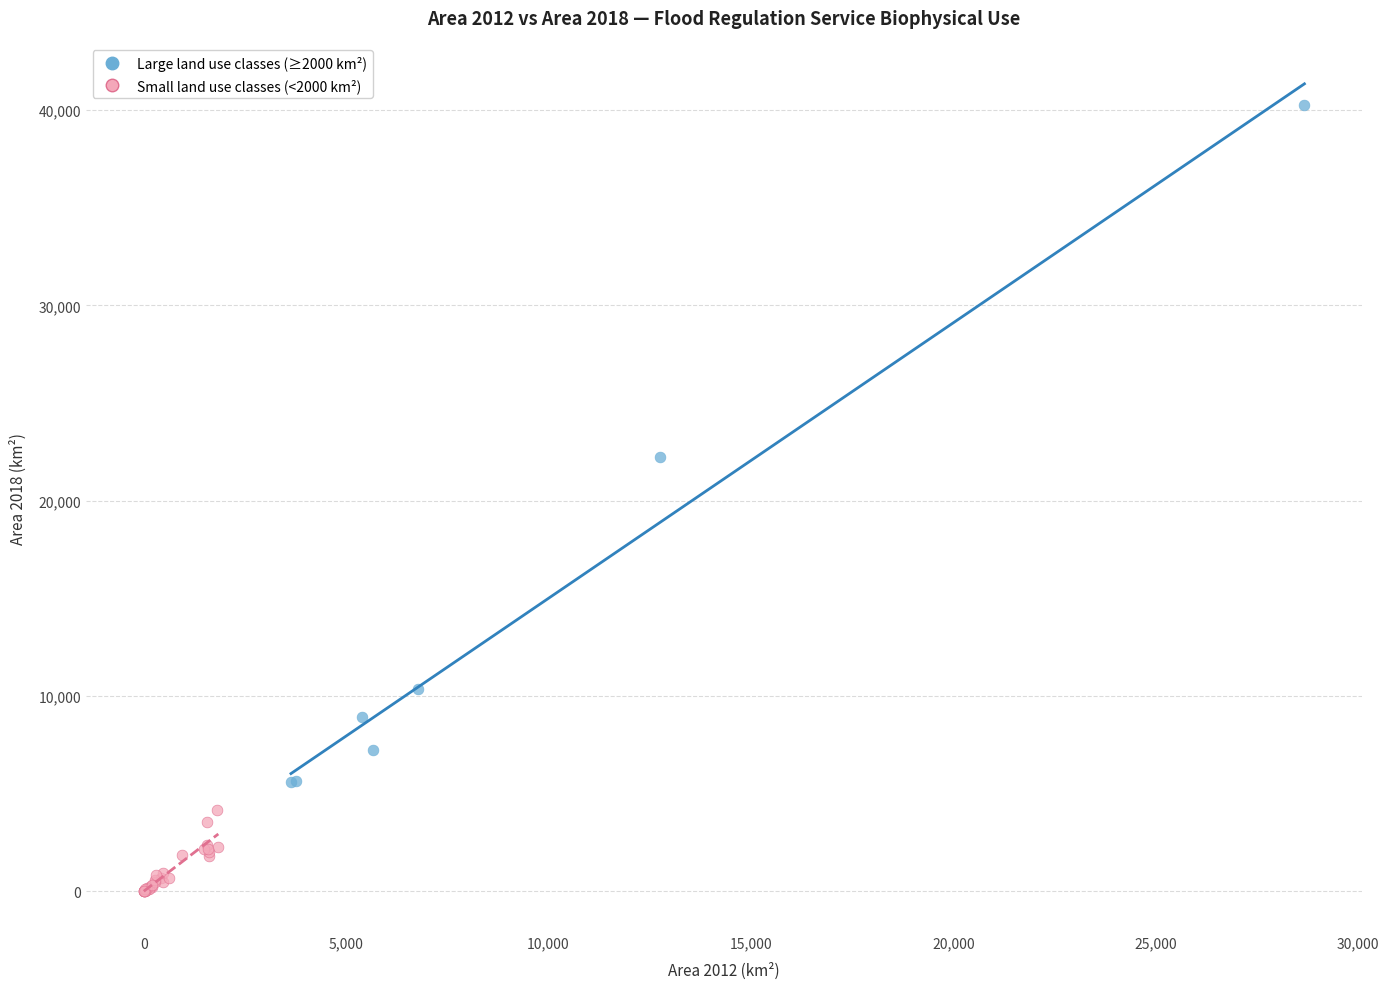

Which series has the largest Y range (max minus min)?

Large land use classes (≥2000 km²)